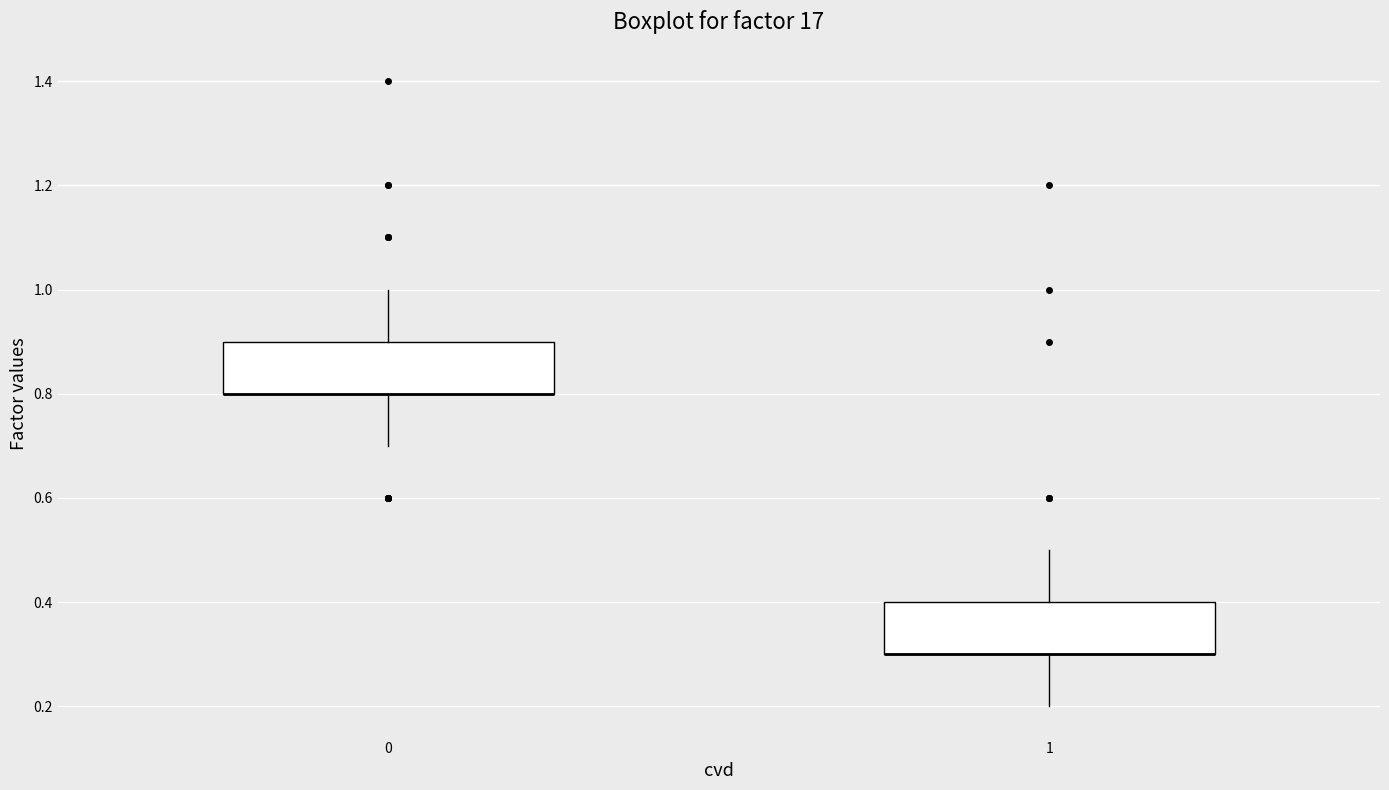

Reading left to right, transcribe this box plot: for each box, give where its median line is, the range the box spans, and where its two whiskers end, as read against the y-axis. The values are not printed on the chart, so give them approximately, as read against the axis.

0: median 0.8 (drawn on the box's lower edge), box 0.8 to 0.9, whiskers 0.7 to 1.0
1: median 0.3 (drawn on the box's lower edge), box 0.3 to 0.4, whiskers 0.2 to 0.5